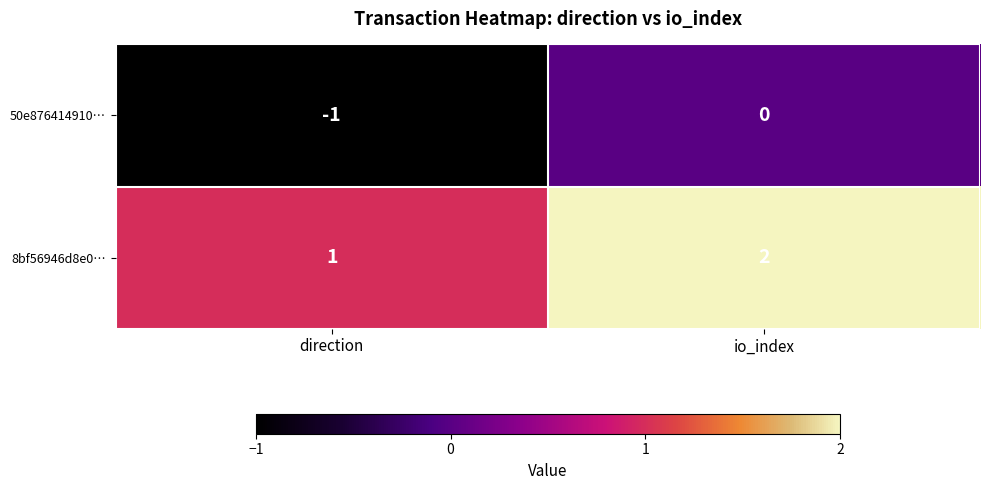

Which series has the largest total across all categories?

8bf56946d8e0…